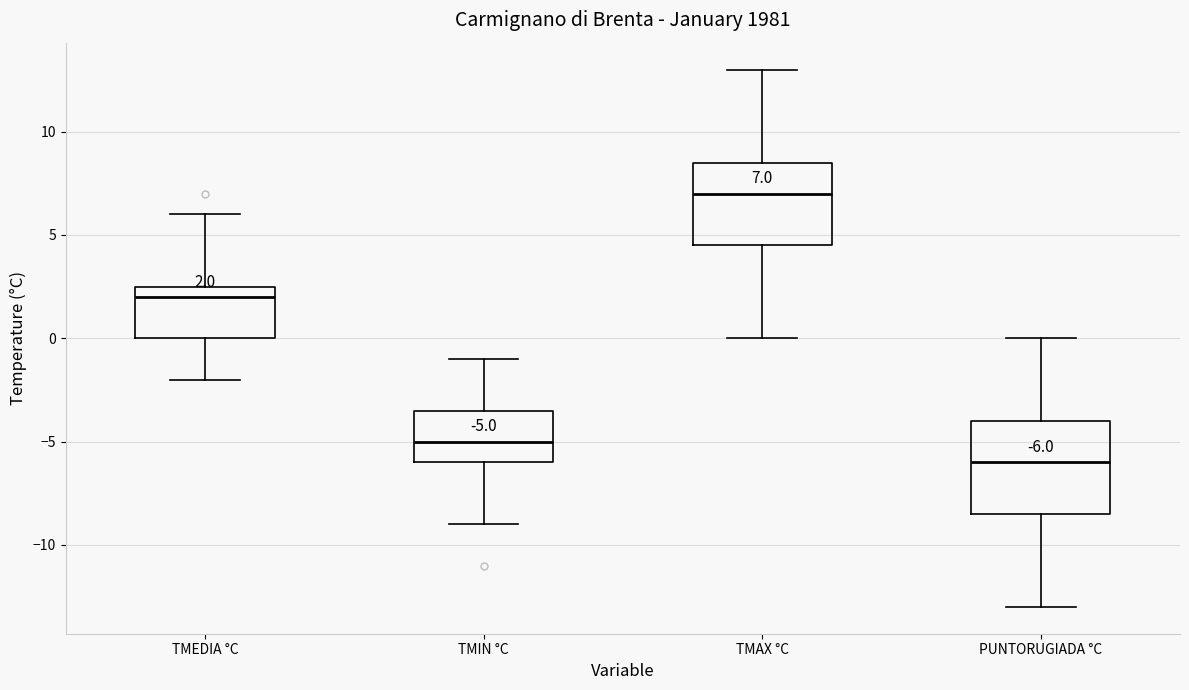

Which box has the lowest median line?

PUNTORUGIADA °C